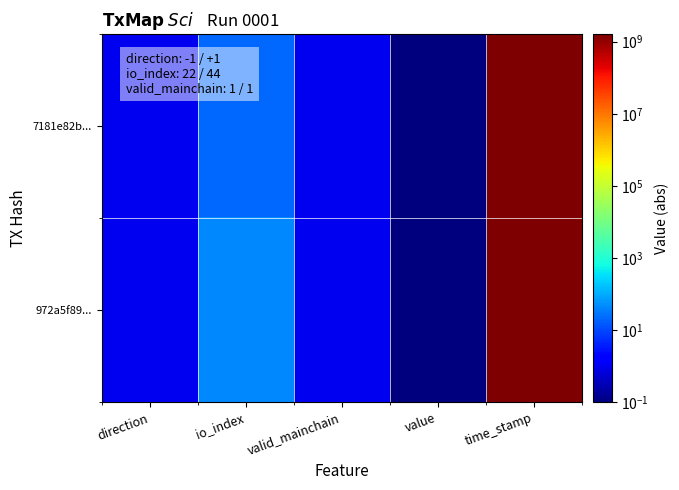

Between io_index and valid_mainchain, which is larger?

io_index